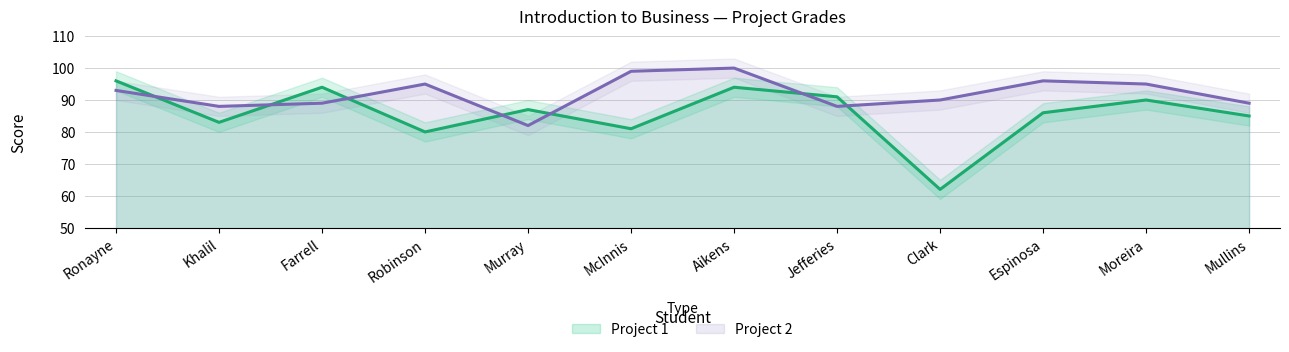

Read the Project 2 value at Ronayne, to the nearest 10.

90